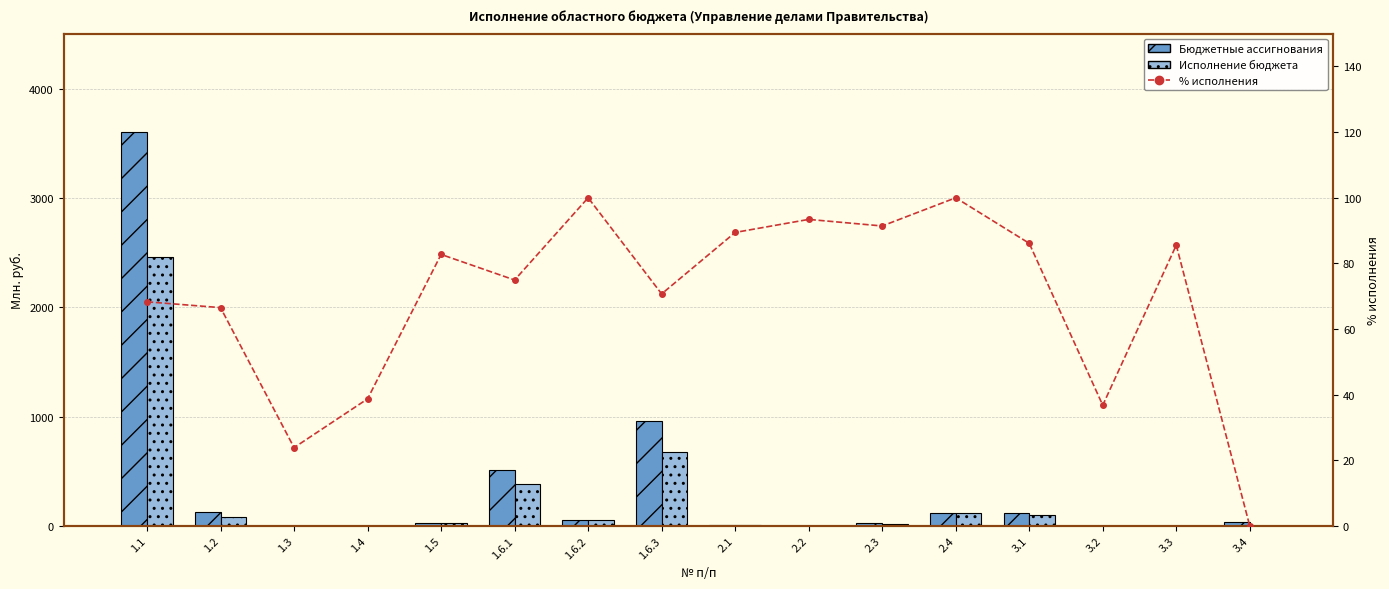

What is the difference between the second highest and minimum values in the Бюджетные ассигнования series?

955.8